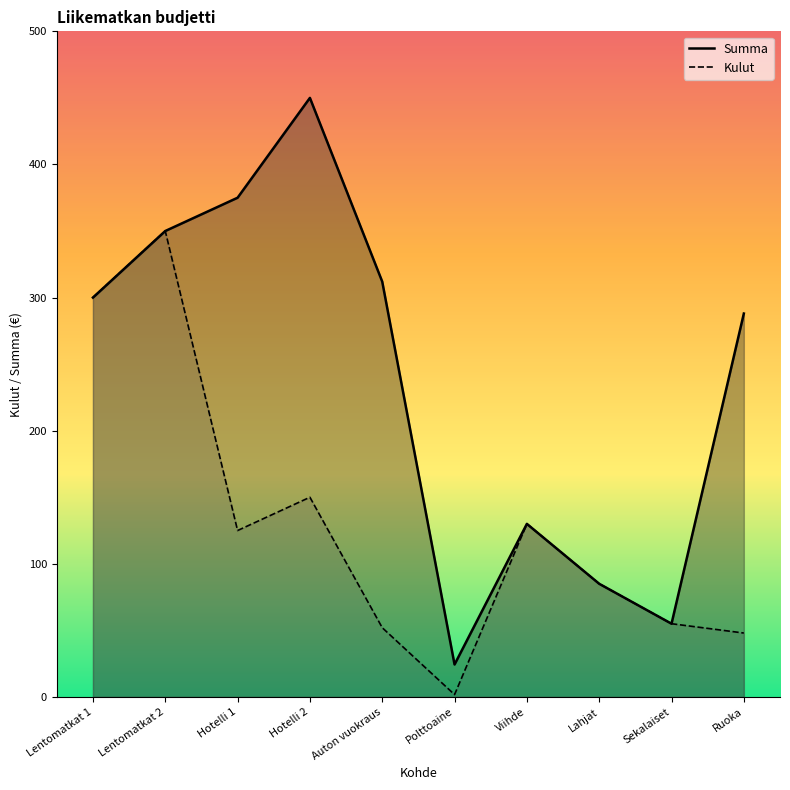

Is the value of Kulut at Hotelli 1 greater than the value of Summa at Sekalaiset?

Yes